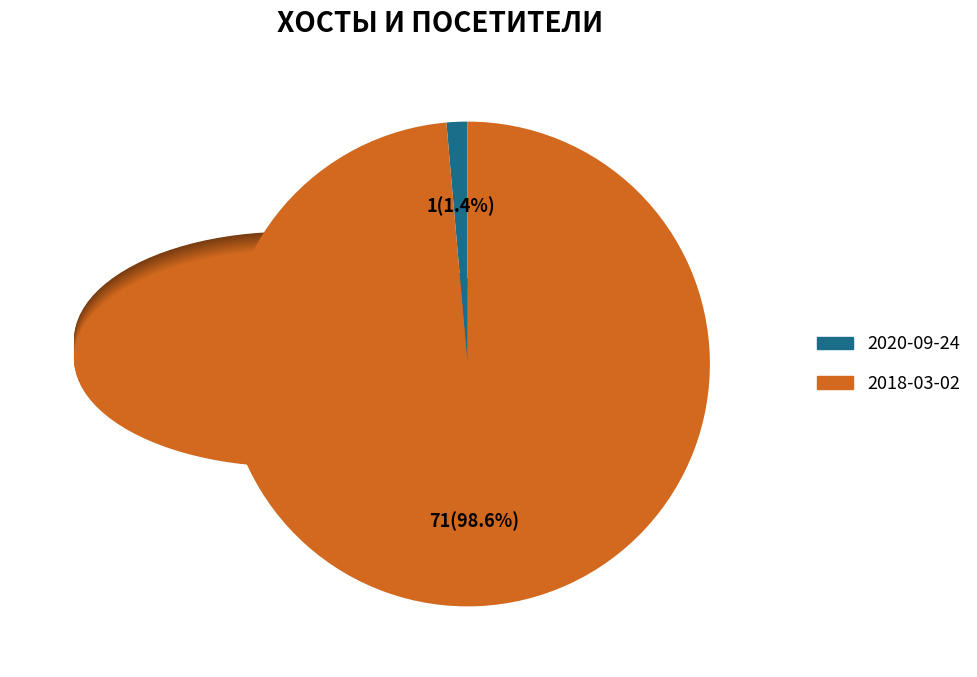

Do 2018-03-02 and 2020-09-24 together represent more than half of the pie?

Yes